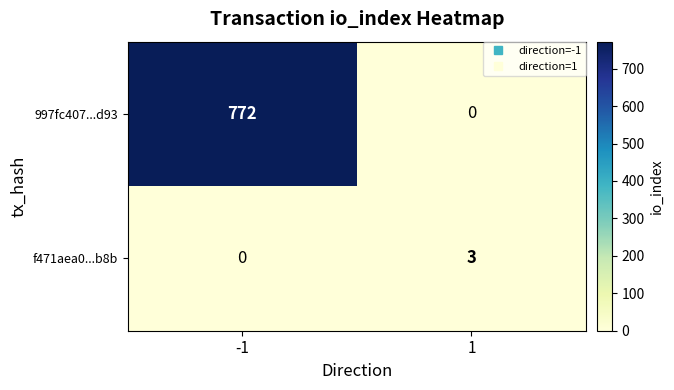

What value does the f471aea0...b8b series have at 1?

3